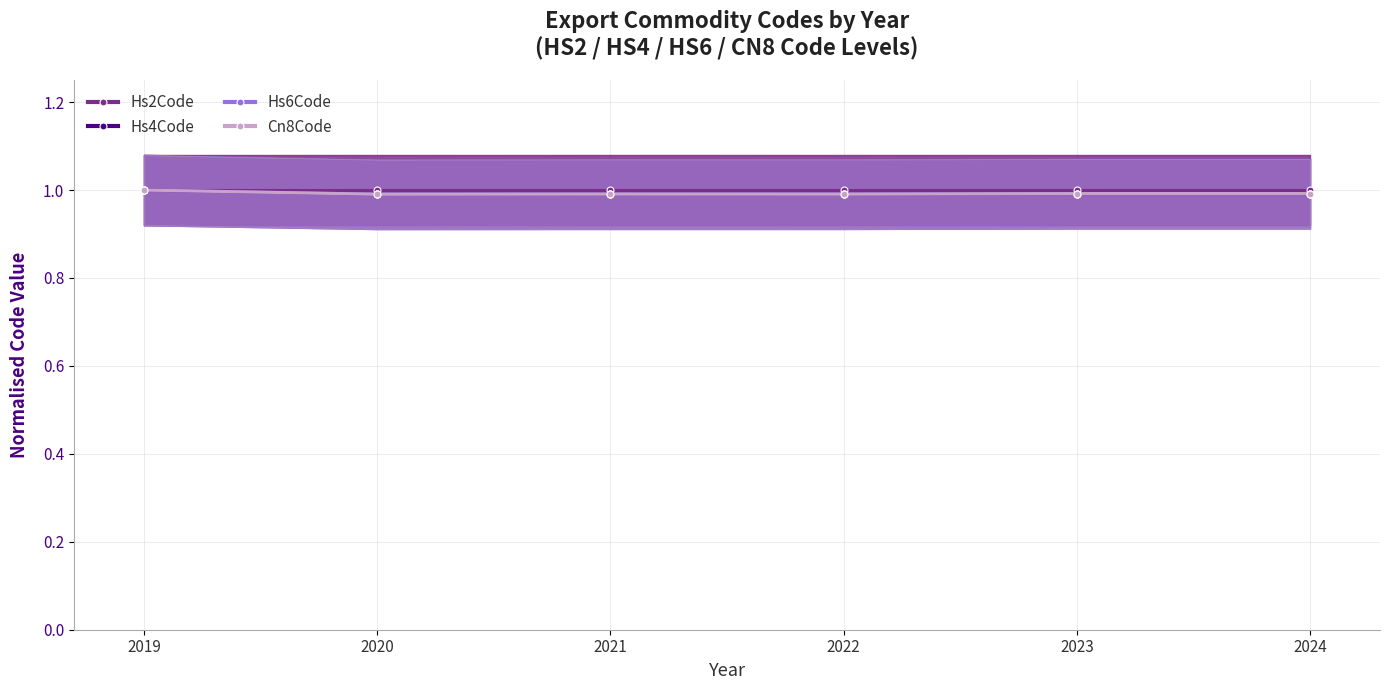

Which series has the largest total across all categories?

Hs2Code